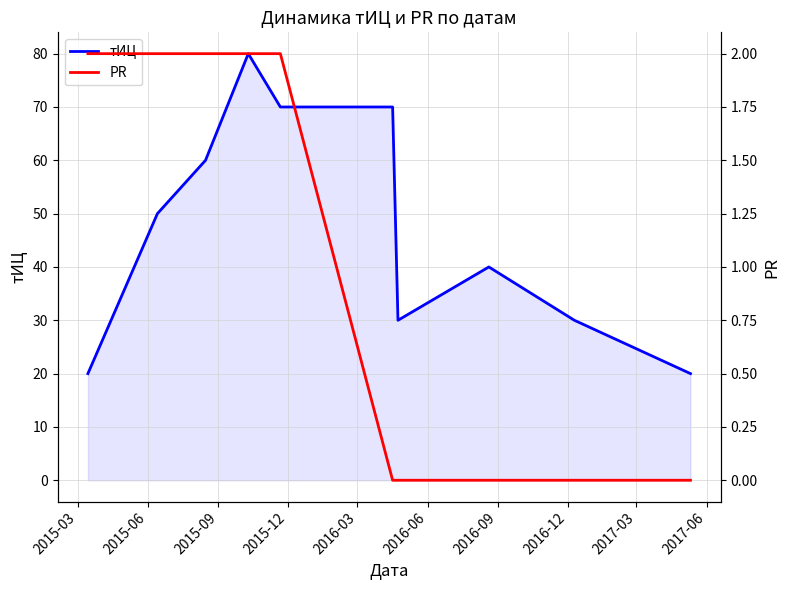

What is the highest value of the тИЦ series?

80